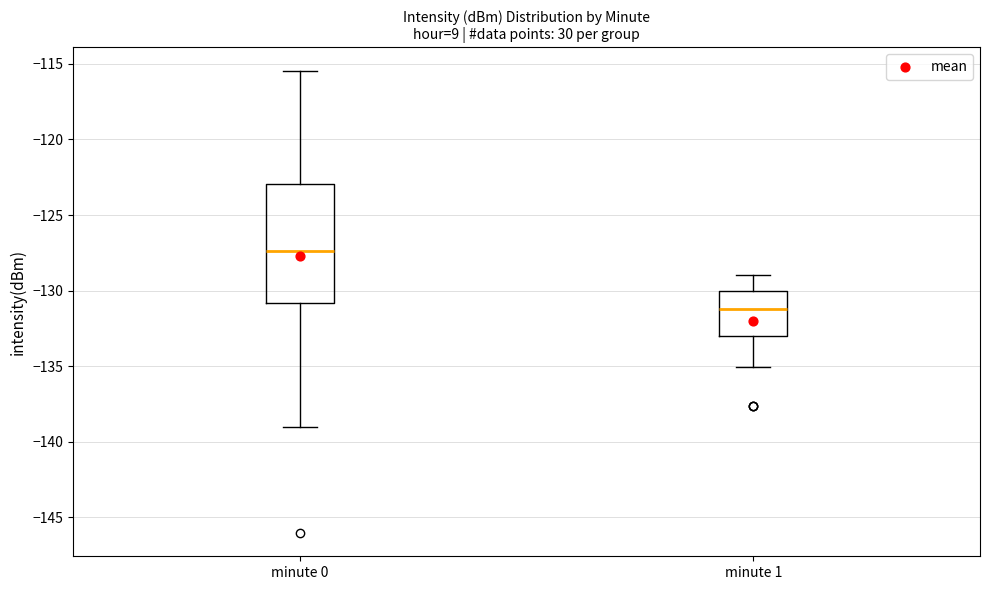

Reading left to right, read every box against the y-axis: the position of its median line, the range the box covers, and the ends of its whiskers. The values are not printed on the chart, so give them approximately, as read against the axis.

minute 0: median -127.5, box -131.0 to -123.0, whiskers -139.0 to -115.5
minute 1: median -131.0, box -133.0 to -130.0, whiskers -135.0 to -129.0